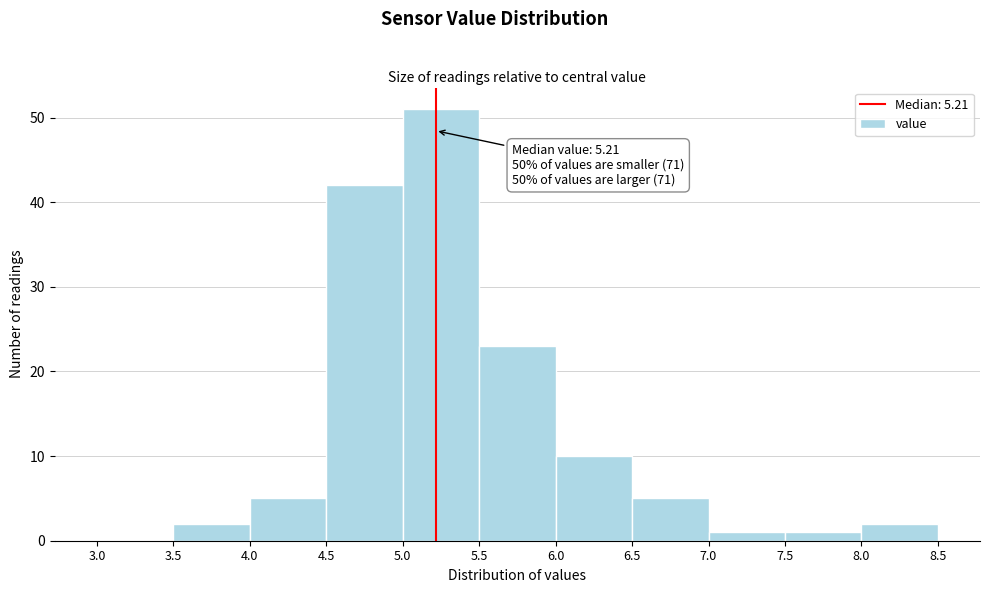

Over which range of the x-axis is the bar tallest?

5.0 to 5.5